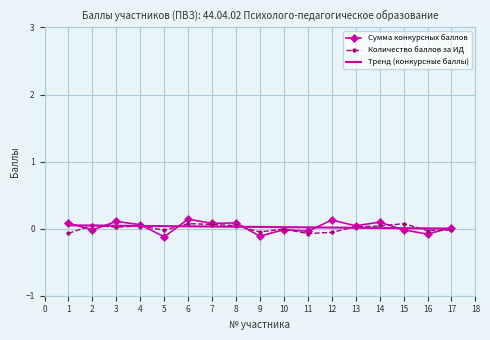

Which series has the largest range (max minus min)?

Сумма конкурсных баллов